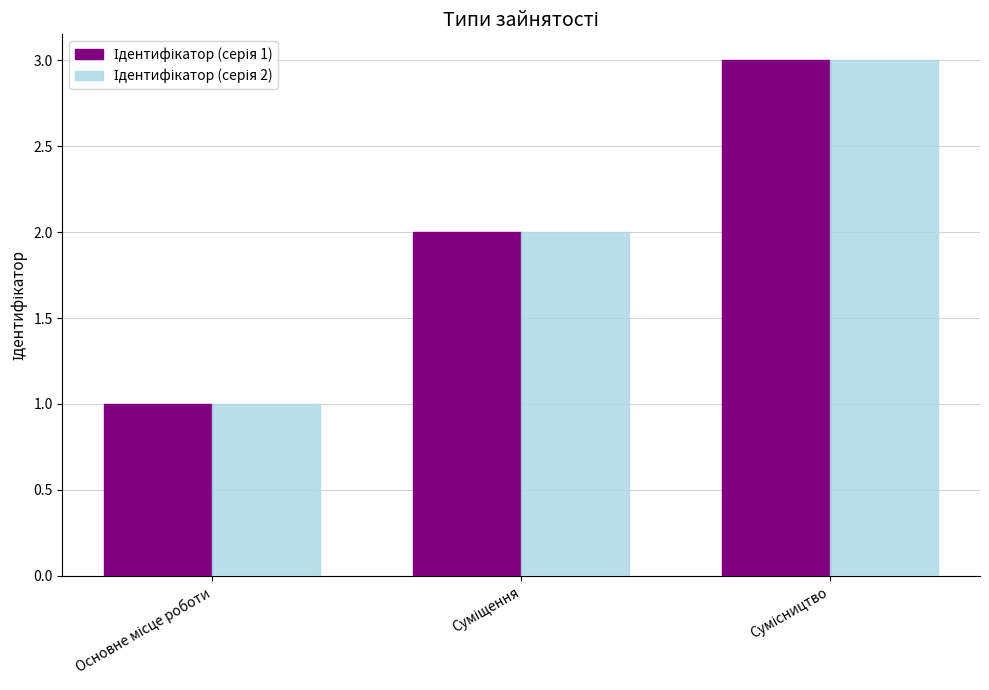

What is the greatest value displayed?

3